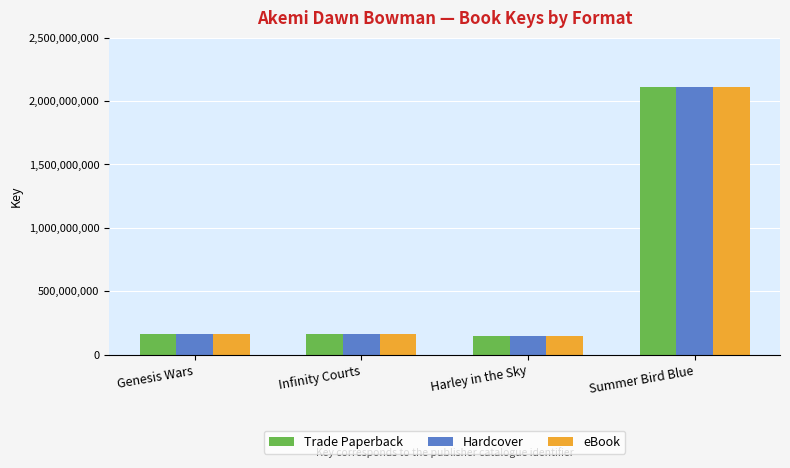

At which label does Hardcover reach its peak?

Summer Bird Blue